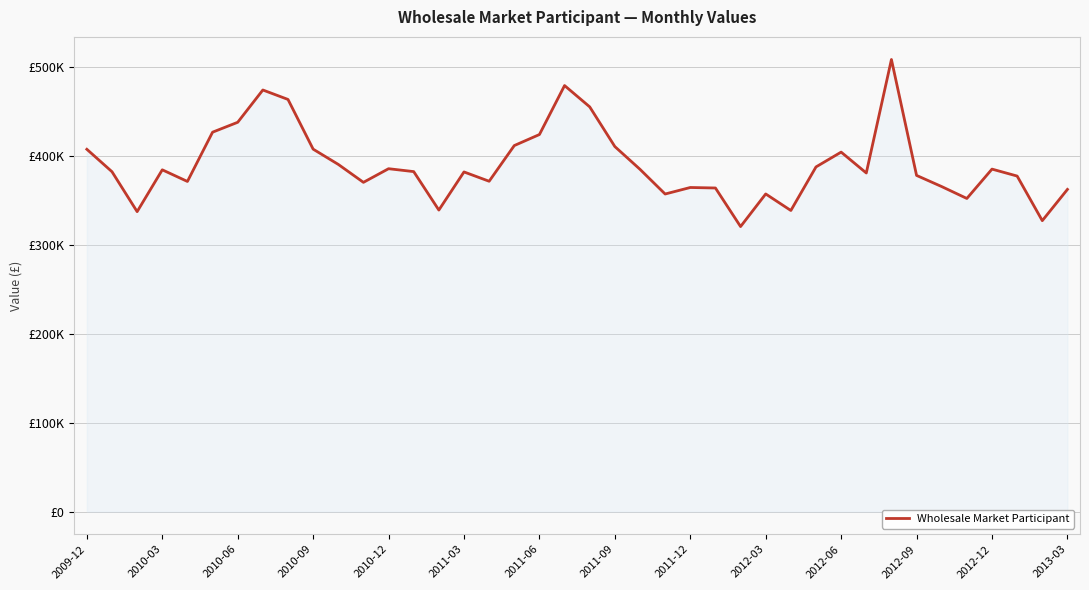

What is the greatest value displayed?

508657.5